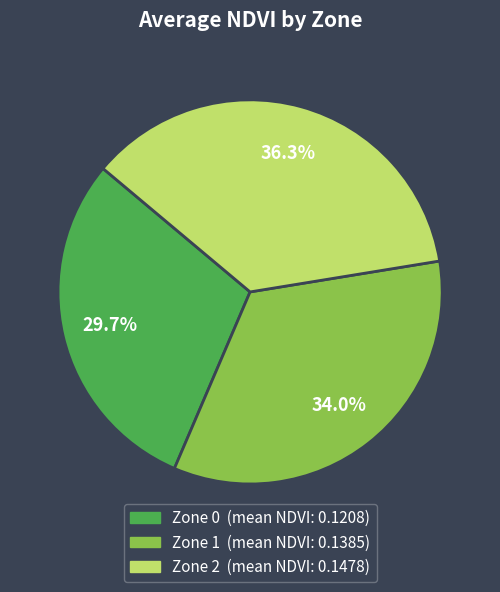

Which has a higher value, Zone 2 or Zone 1?

Zone 2